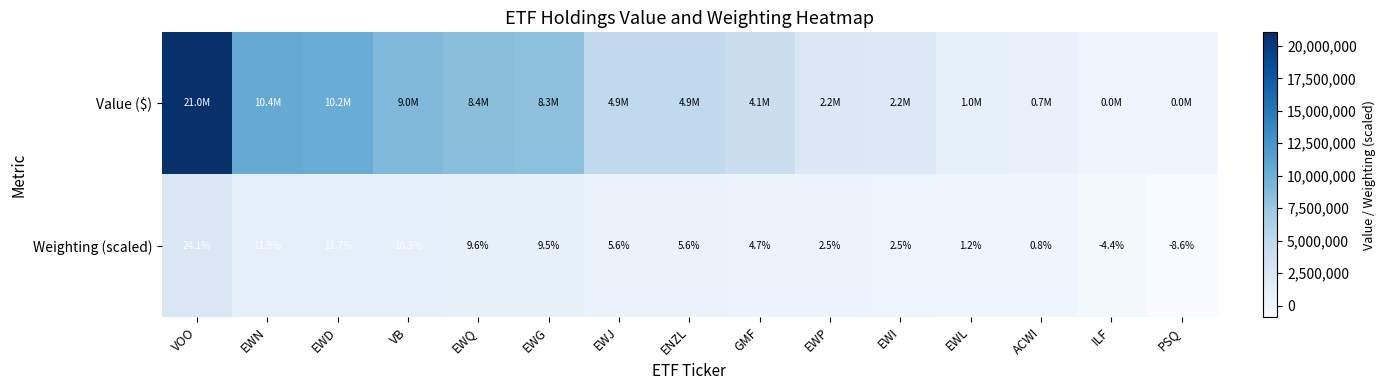

At which category is the sum across all series the highest?

VOO